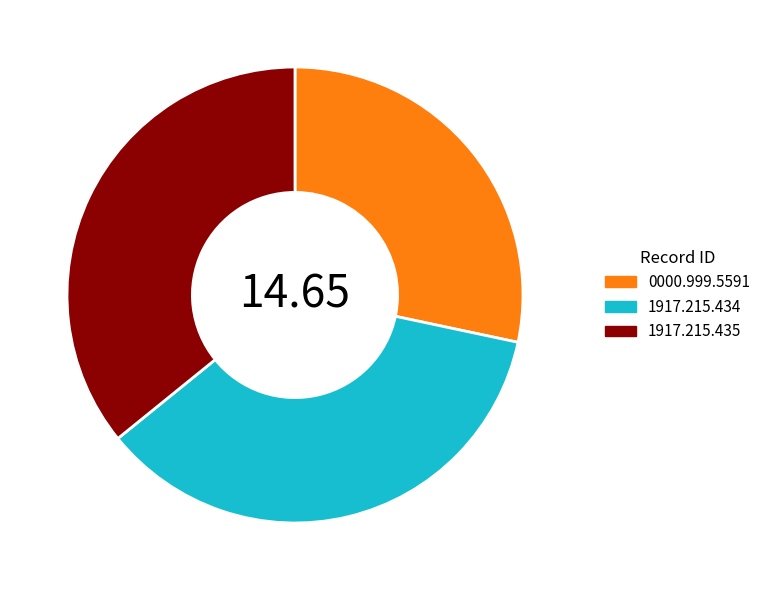

Combined, do 1917.215.434 and 0000.999.5591 account for over 50%?

Yes